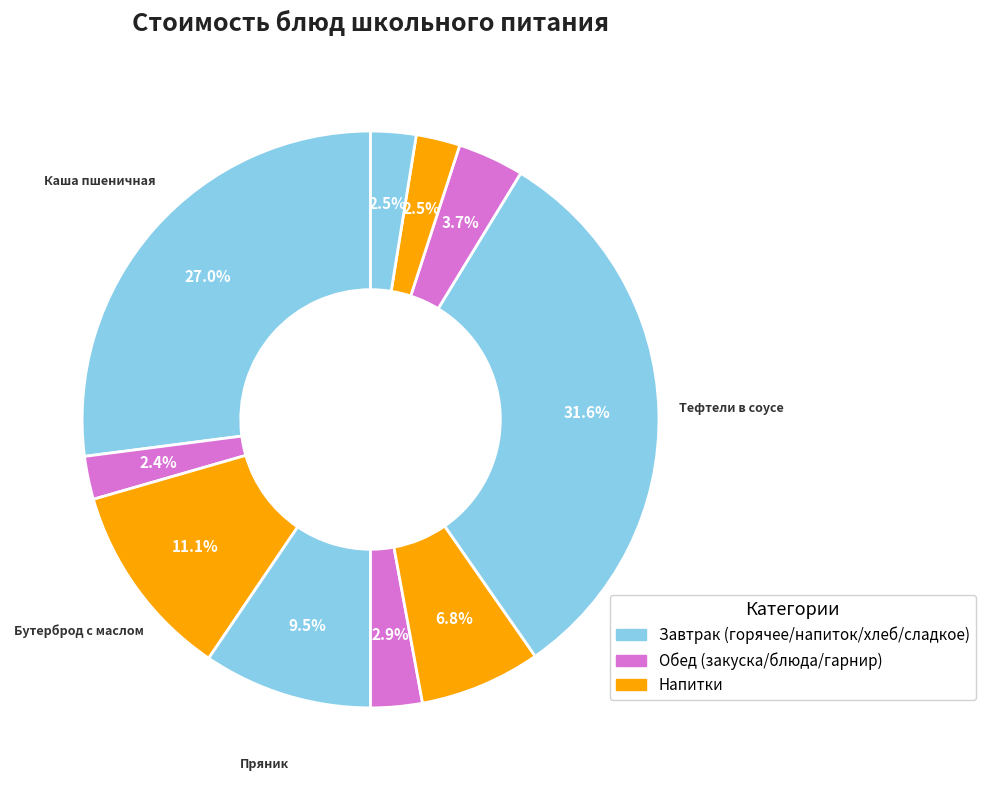

How many slices are in this pie chart?

10